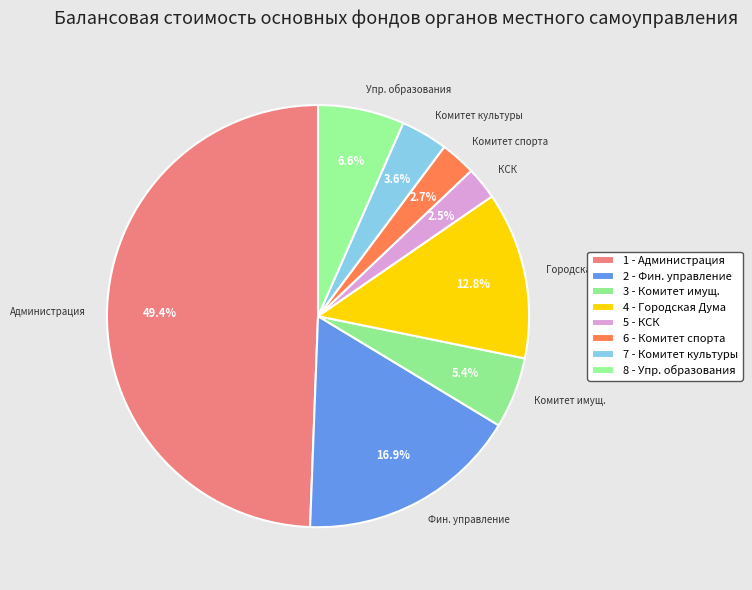

To the nearest percent, what is the average slice percentage?

12%